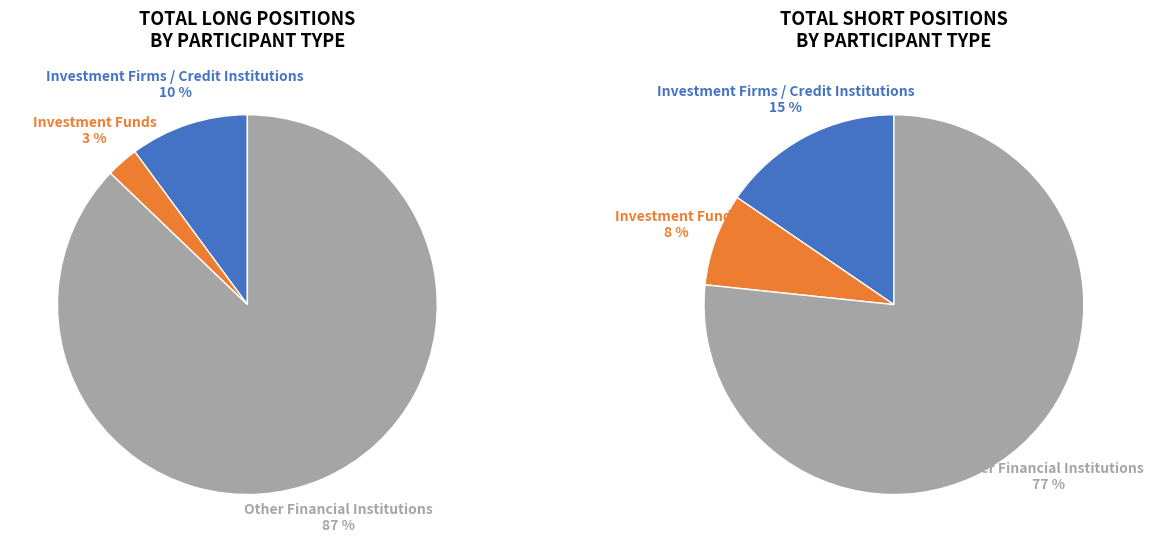

Which series has the widest spread of values?

Long